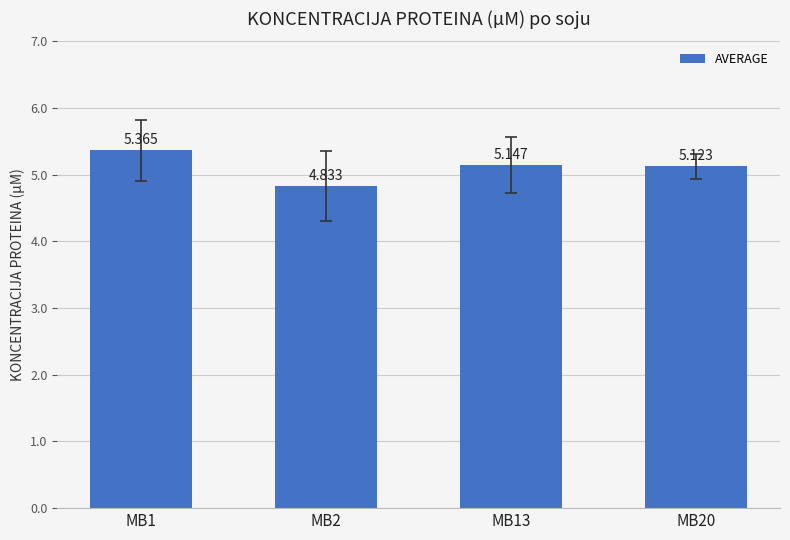

What is the greatest value displayed?

5.4